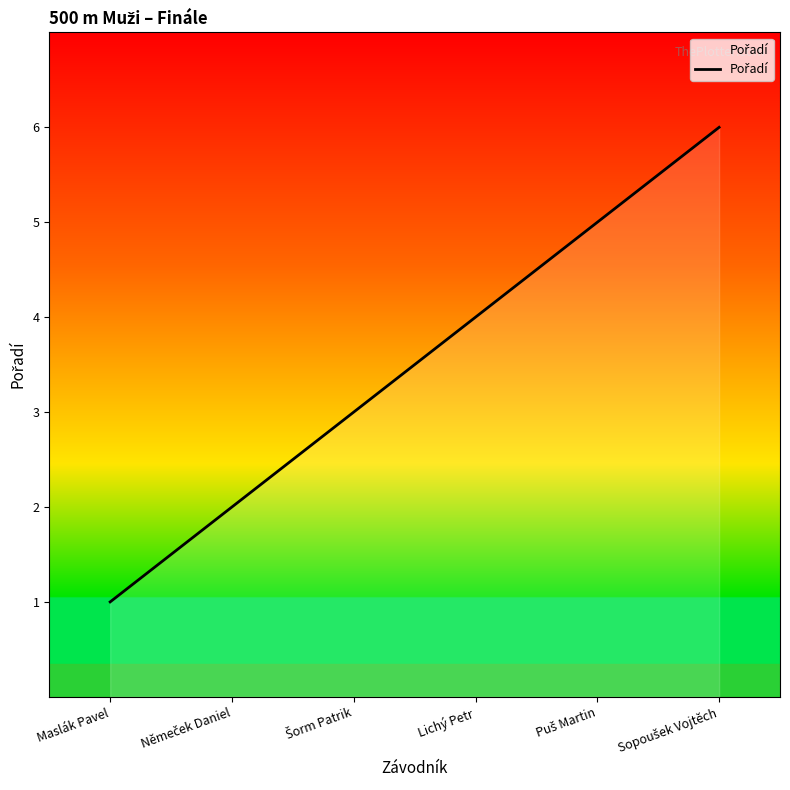

Reading left to right, extract all data points from this chart.

1	2	3	4	5	6